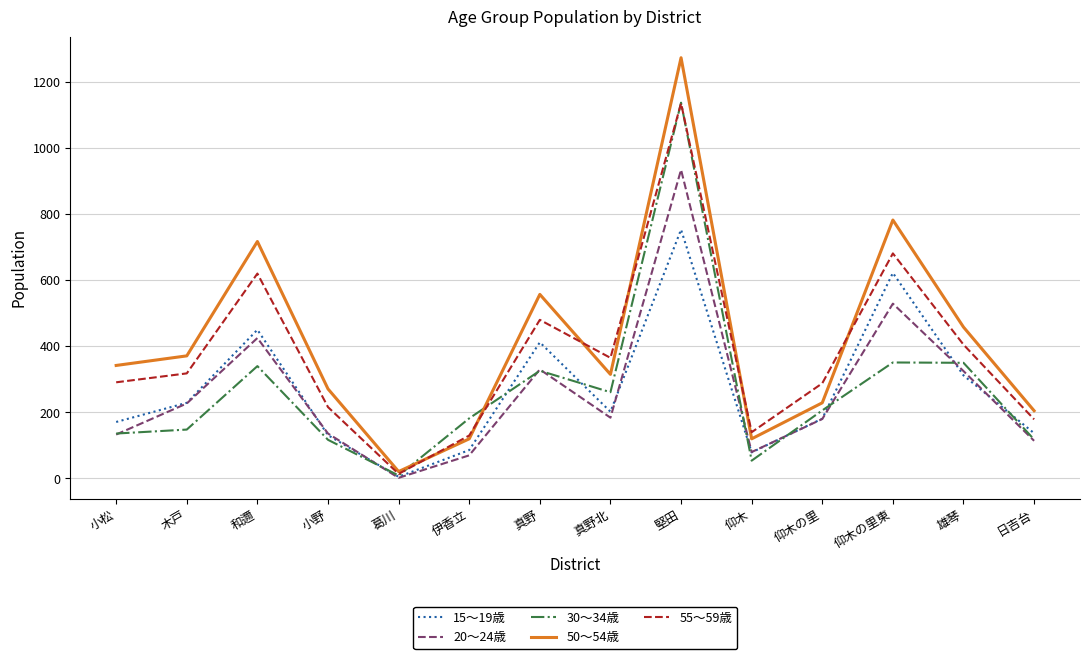

Is the value of 55～59歳 at 真野 greater than the value of 30～34歳 at 真野?

Yes